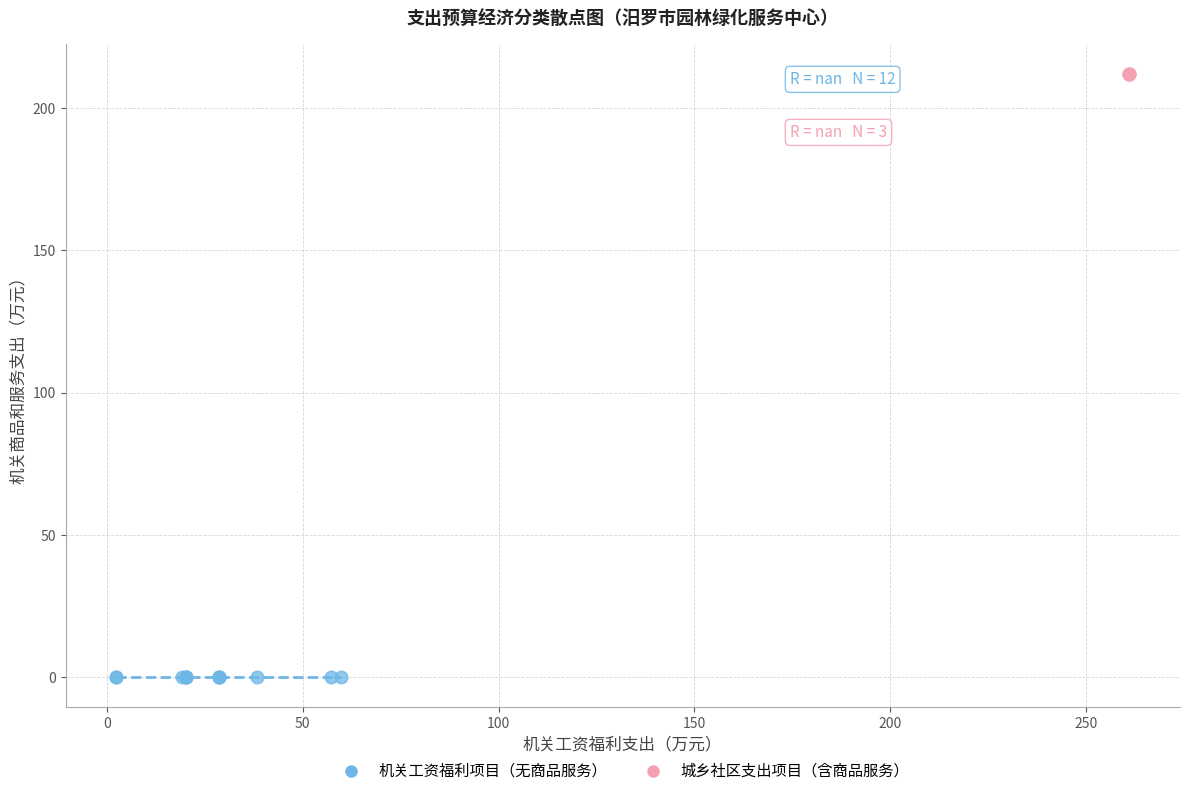

Which series reaches the maximum Y coordinate?

城乡社区支出项目（含商品服务）